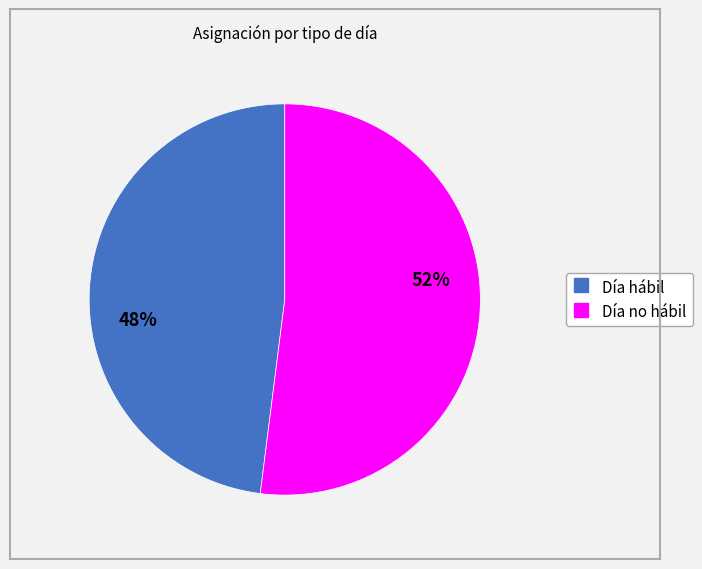

Count the number of slices in the pie.

2